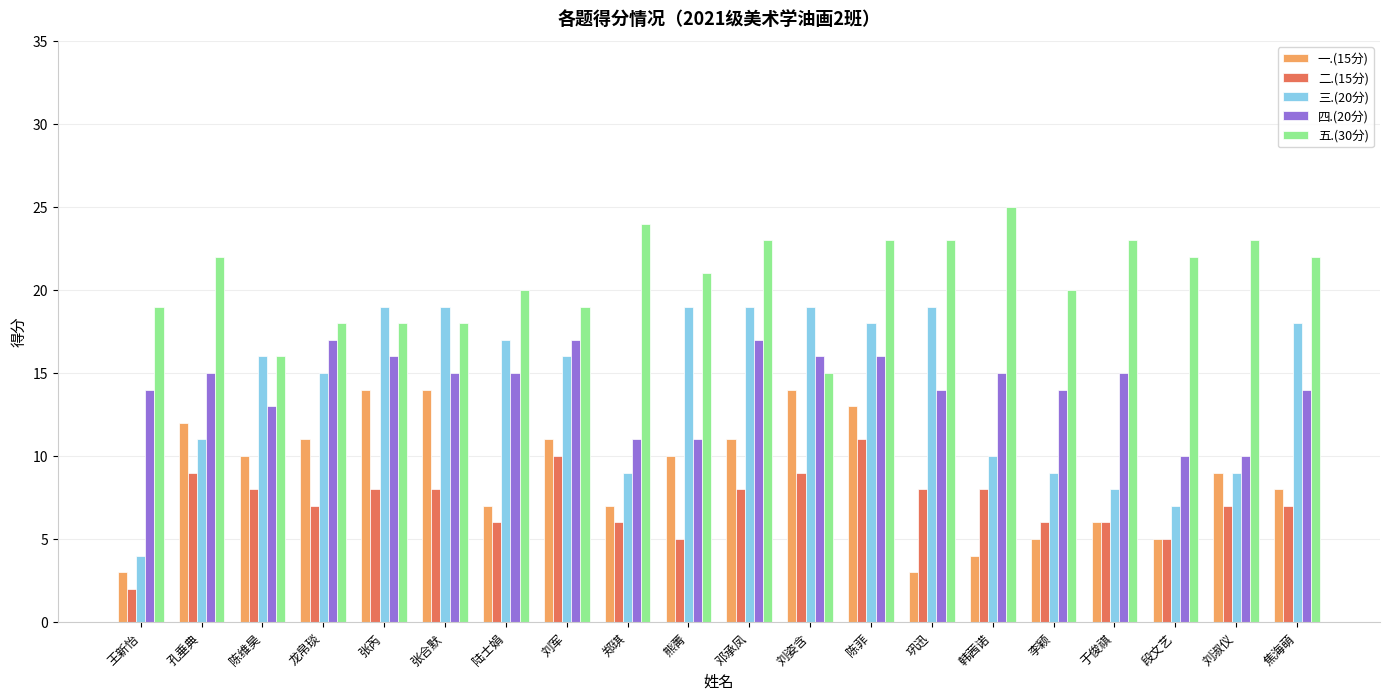

How many bars are there in total?

100